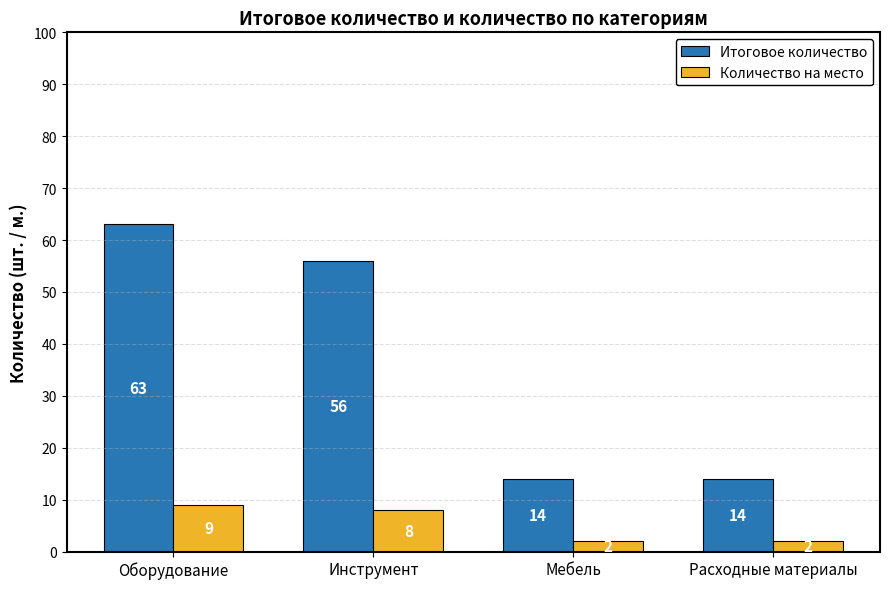

List the series in order of their peak value, highest first.

Итоговое количество, Количество на место